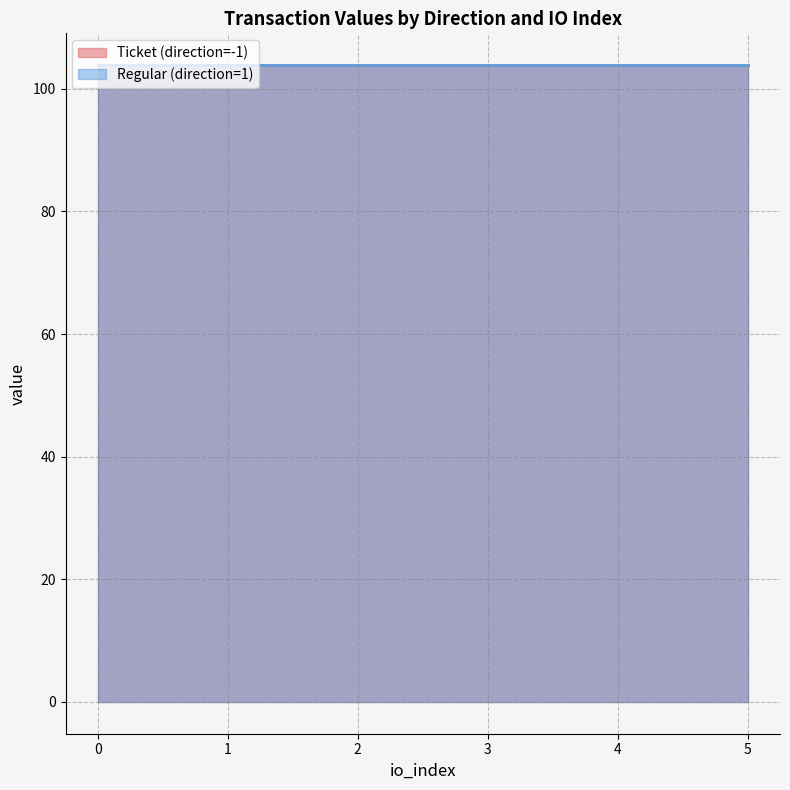

Is the value of io_index at 1 greater than the value of valid_mainchain at -1?

No